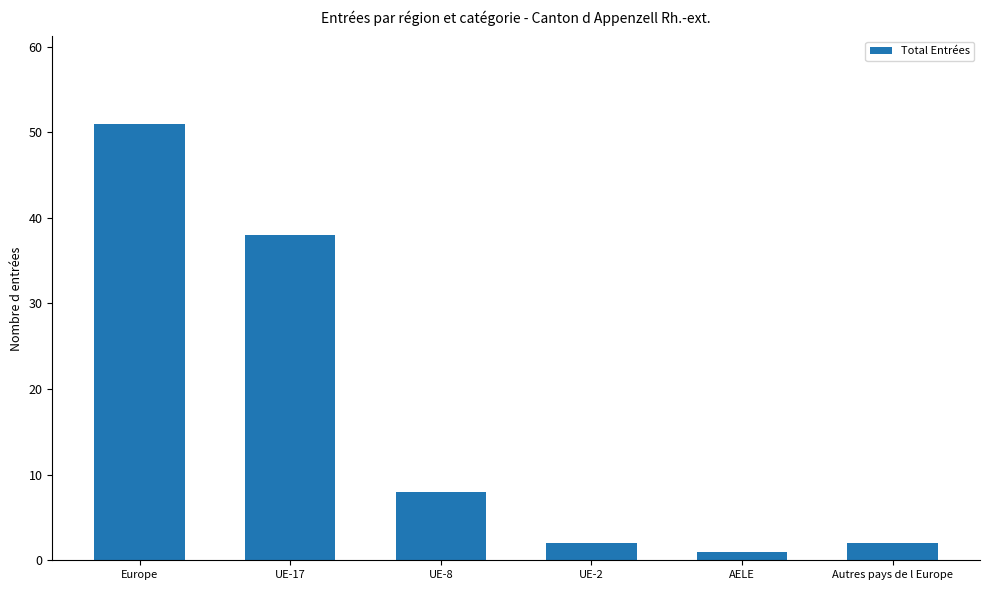

Between Europe and UE-2, which is larger?

Europe